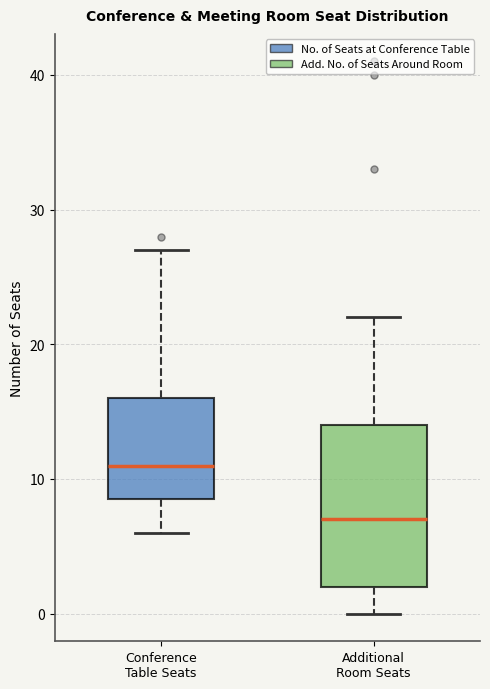

Which box has the highest median line?

Conference Table Seats